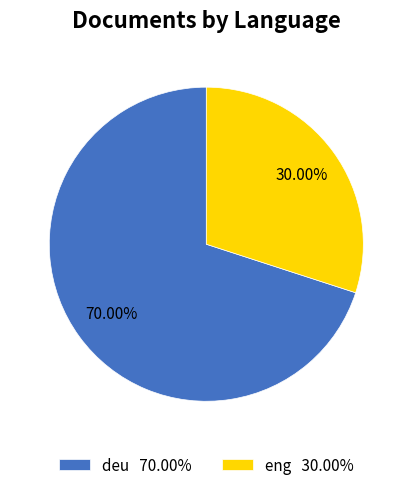

The eng slice represents 42% of the pie. True or false?

False